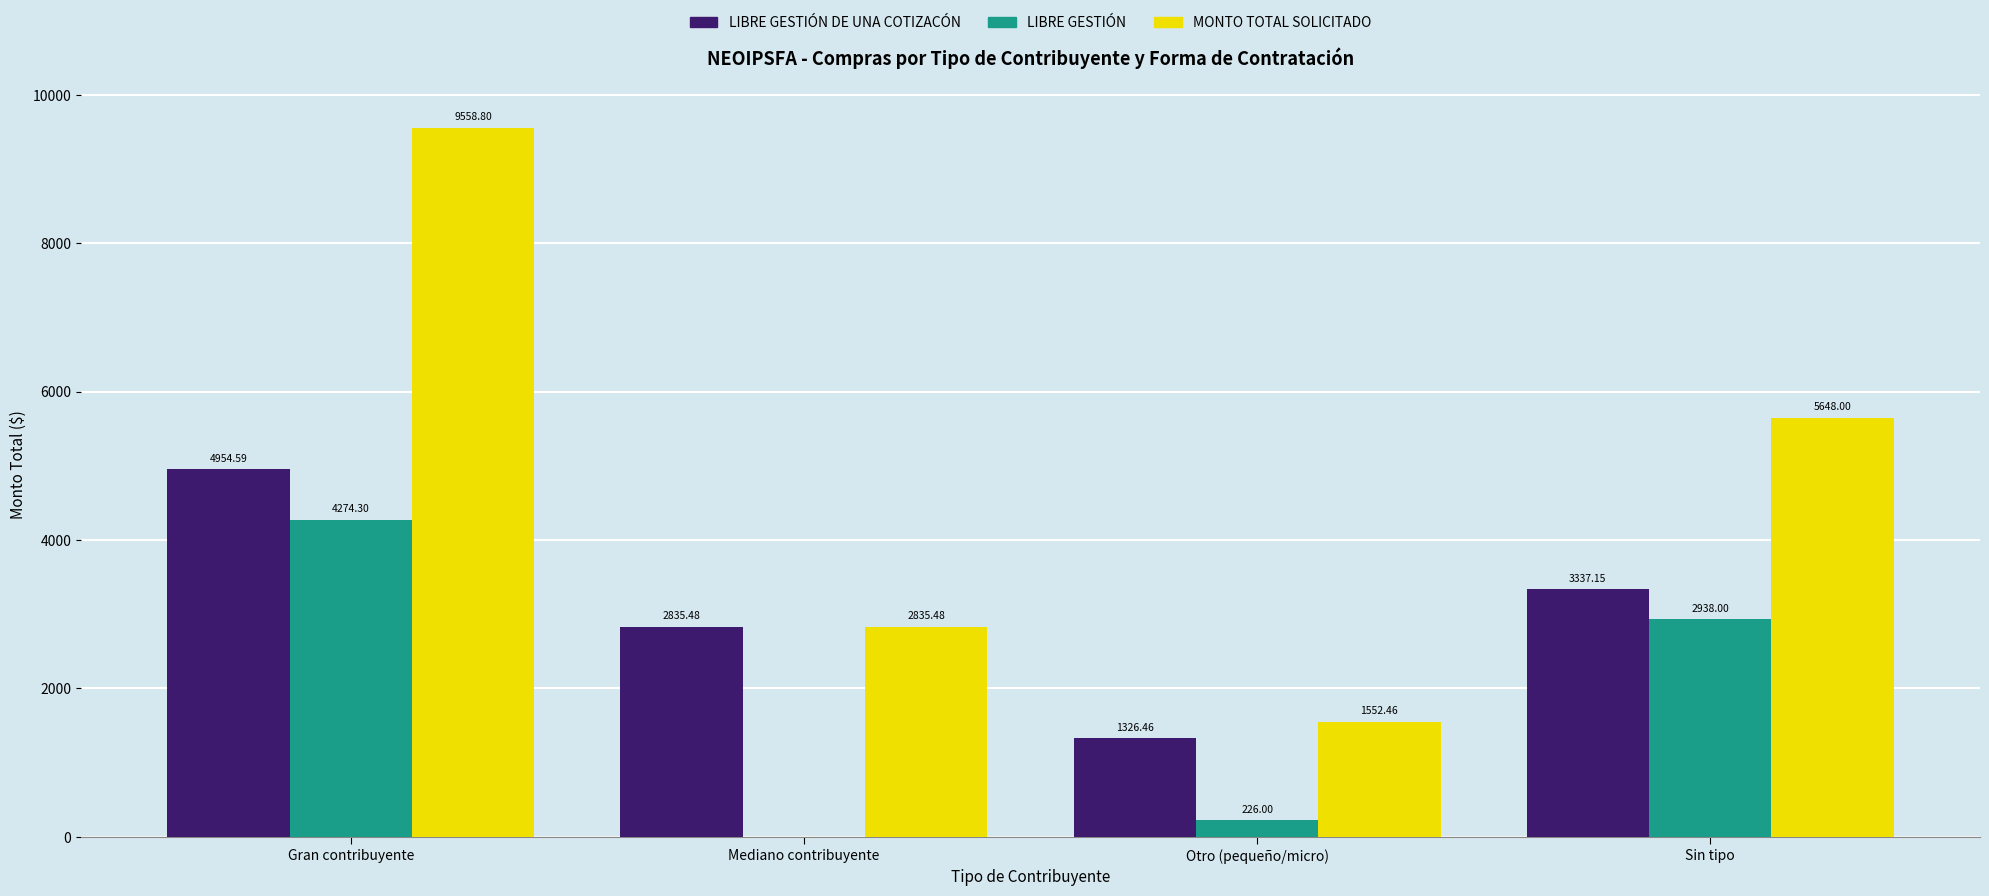

Which series has the largest total across all categories?

MONTO TOTAL SOLICITADO